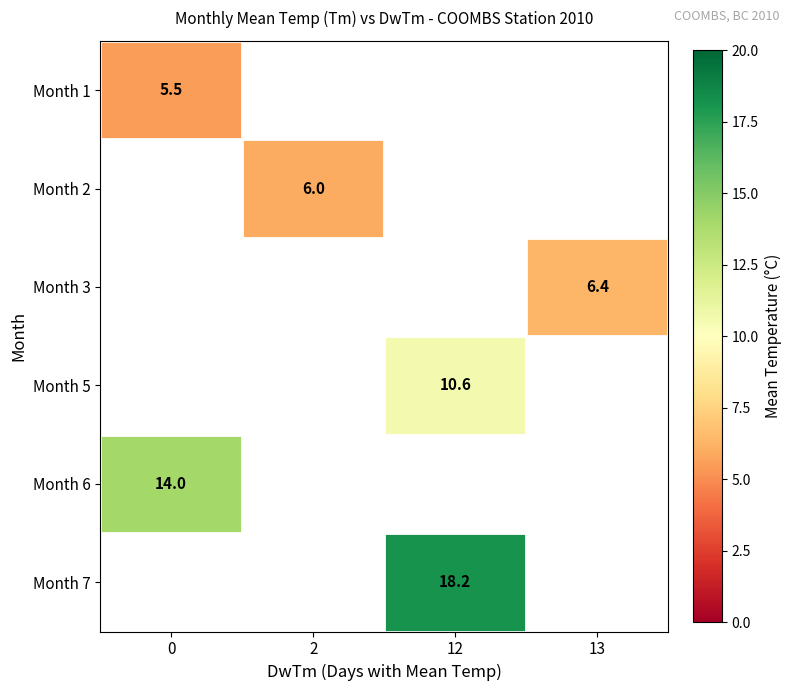

Is it true that Month 1 equals 5.5 at 0?

True